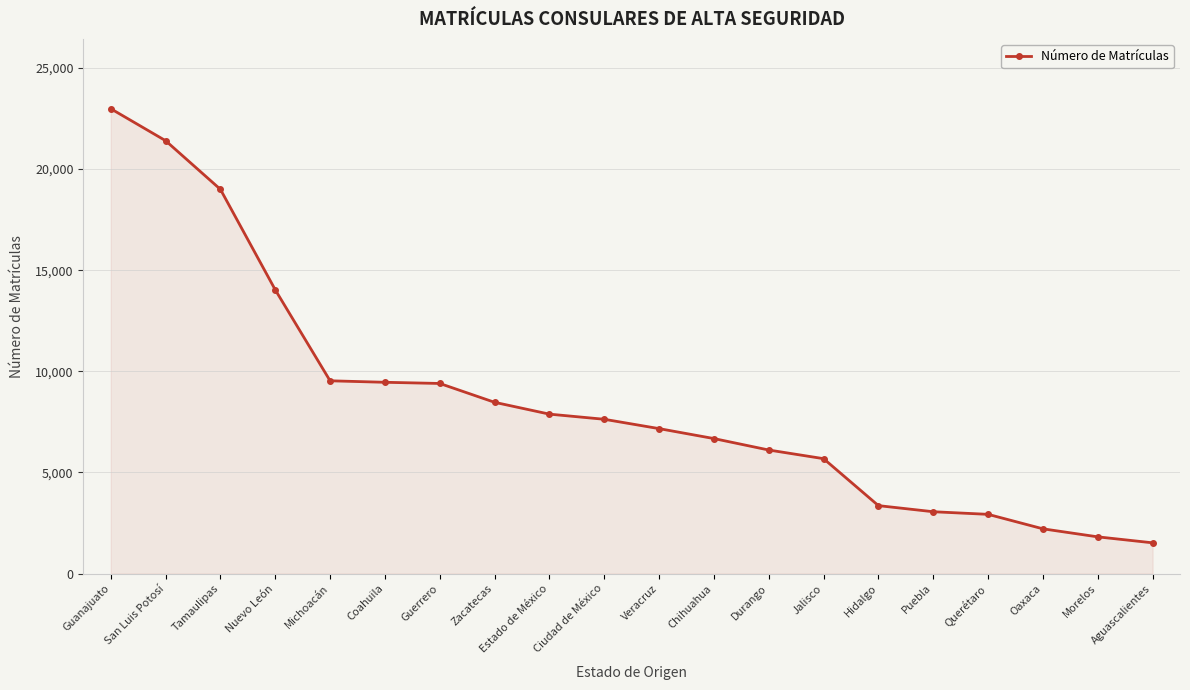

What is the sum of the values at Tamaulipas and Guanajuato?

41988